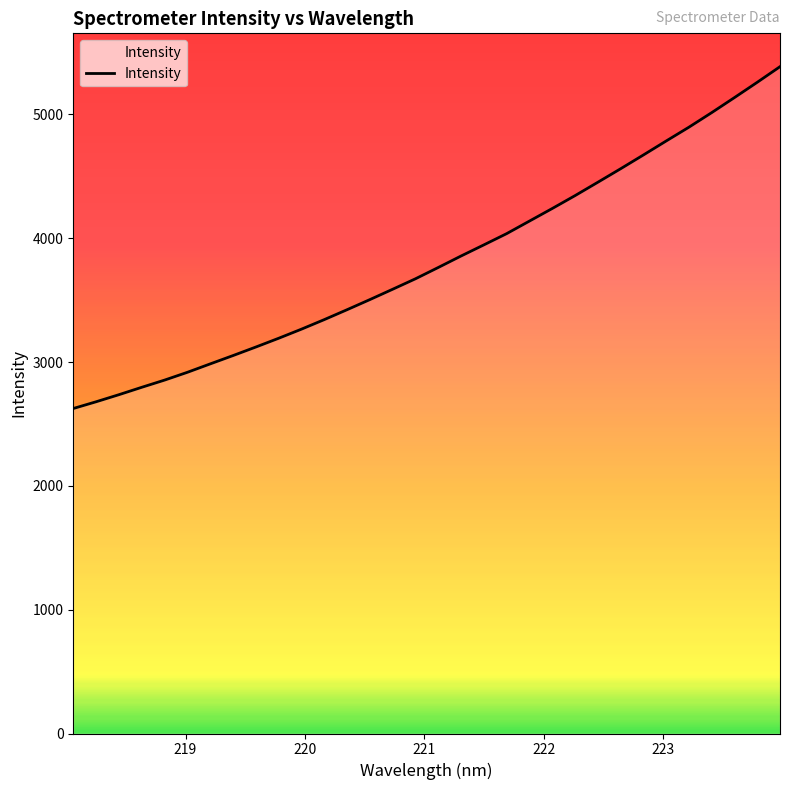

How many distinct data groups are displayed?

1